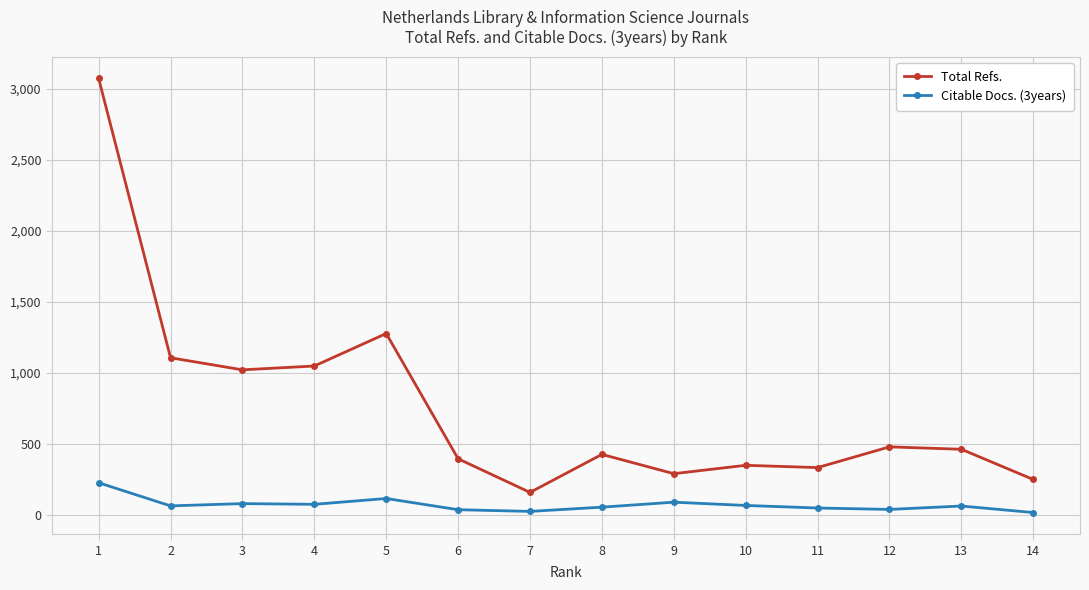

At which category is the sum across all series the highest?

1